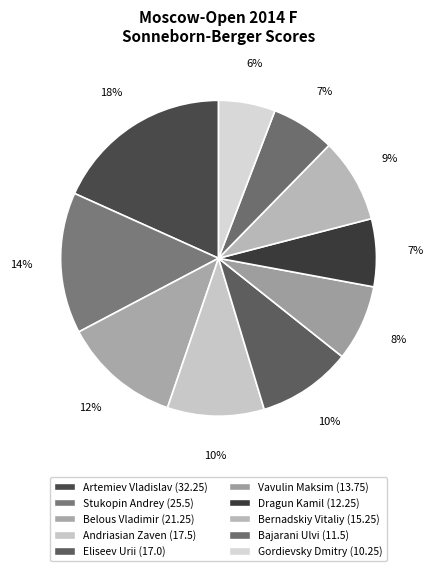

Which slice is the smallest?

Gordievsky Dmitry